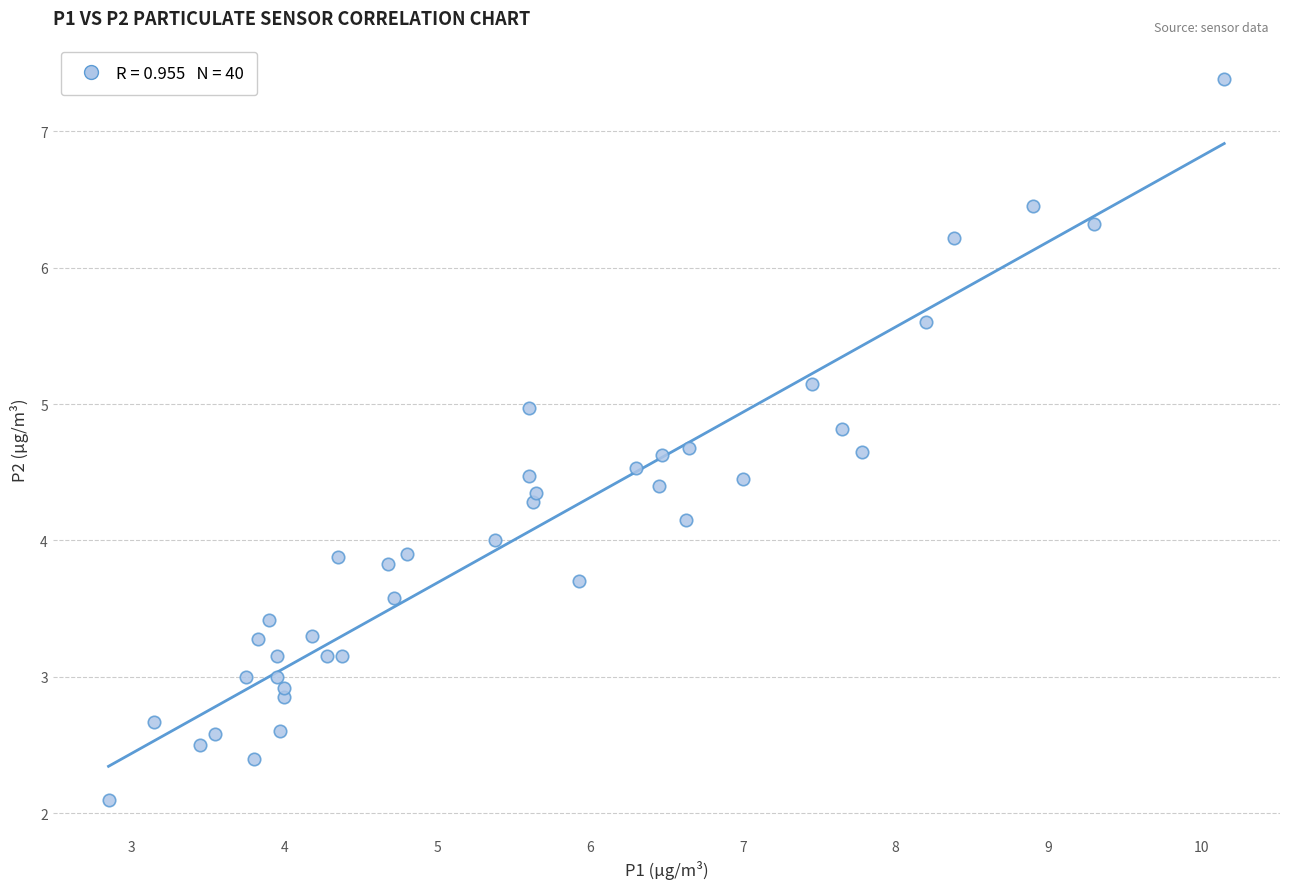

What is the range of X values (max minus min)?

7.3